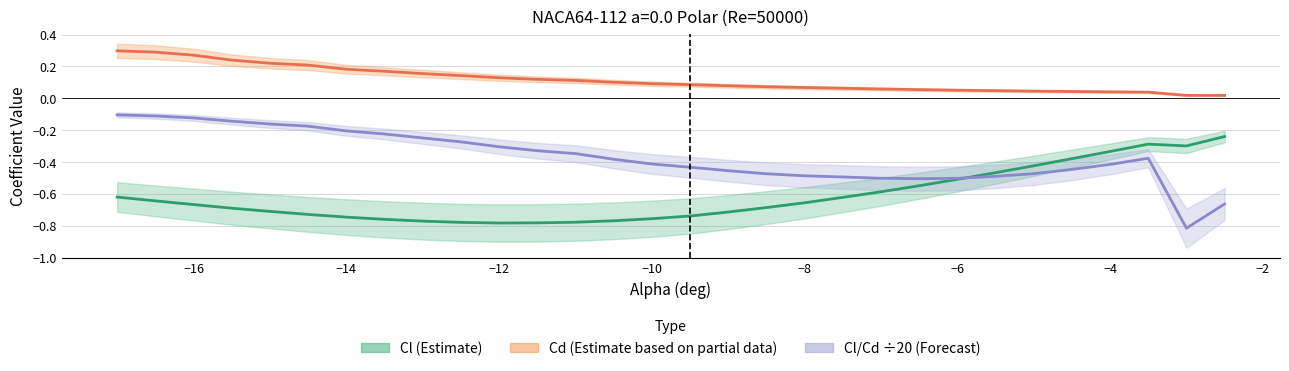

How many intersections are there between Cl (Estimate) and Cl/Cd ÷20 (Forecast)?

1